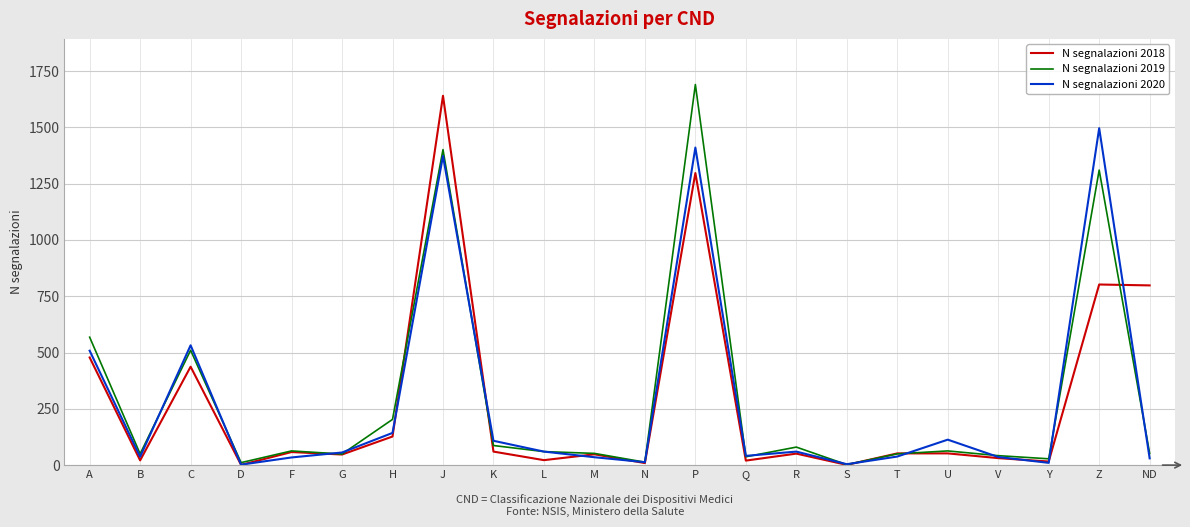

What is the average value of the N segnalazioni 2018 series?

276